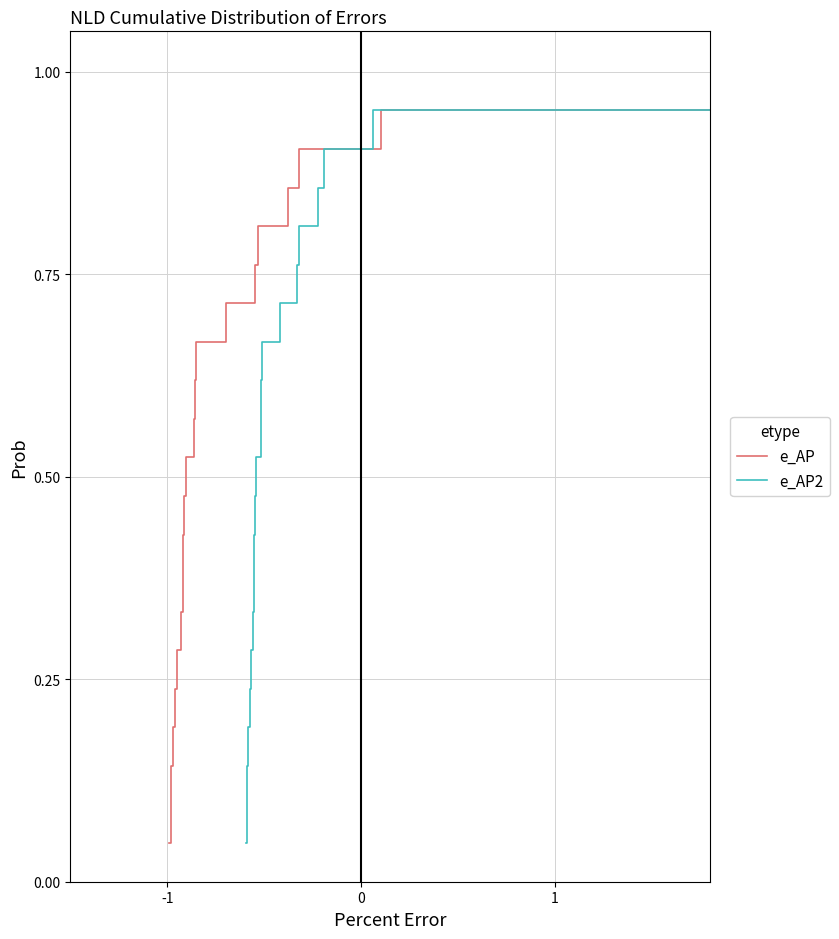

At how many categories does at least one series exceed 0?

21